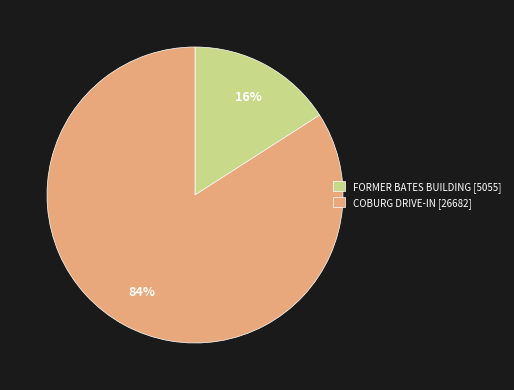

To the nearest percent, what is the difference between the FORMER BATES BUILDING and COBURG DRIVE-IN slice percentages?

68%